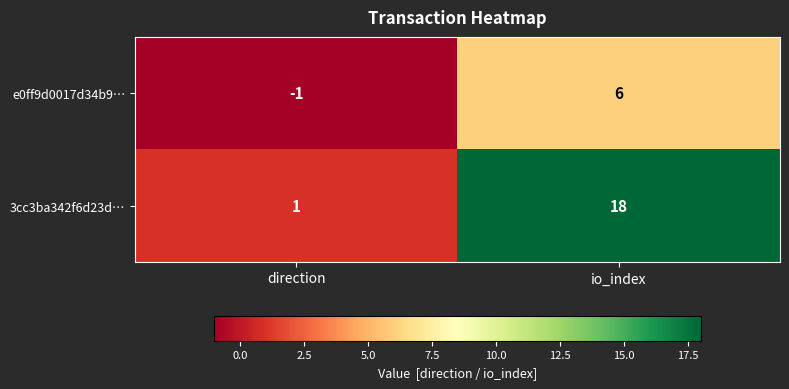

What is the greatest value displayed?

18